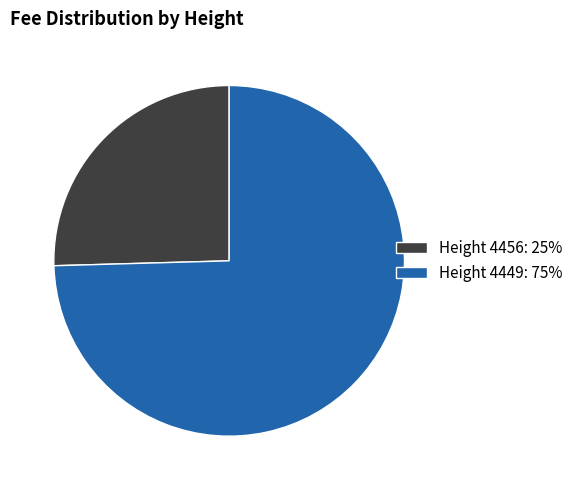

What is the ratio of the value at Height 4456: 25% to the value at Height 4449: 75%?

0.3